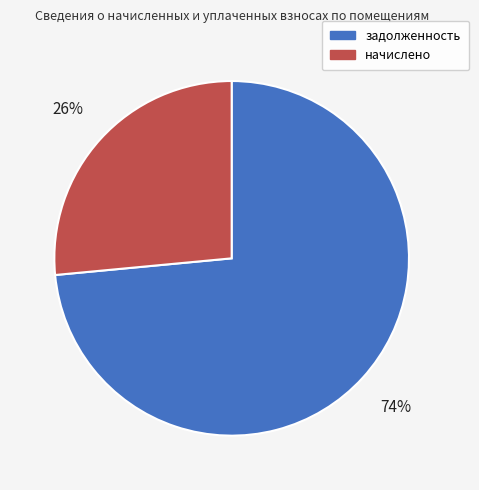

To the nearest percent, what is the average slice percentage?

50%